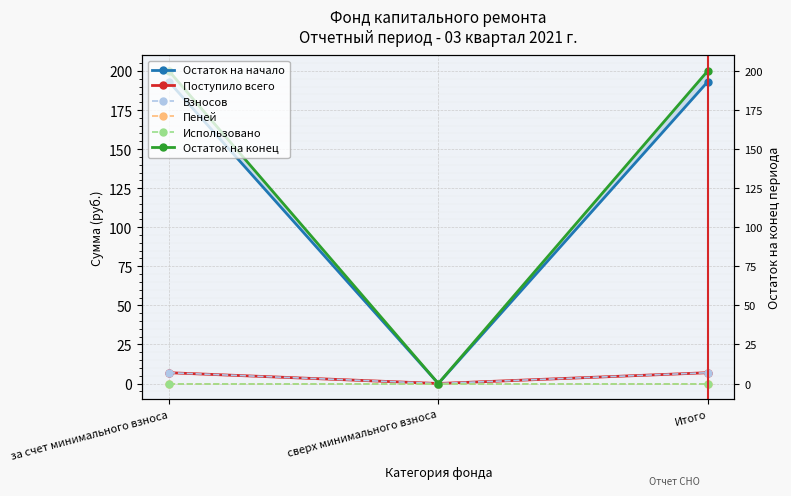

Rank the series by their maximum value, from highest to lowest.

Остаток на конец, Остаток на начало, Поступило всего, Взносов, Пеней, Использовано